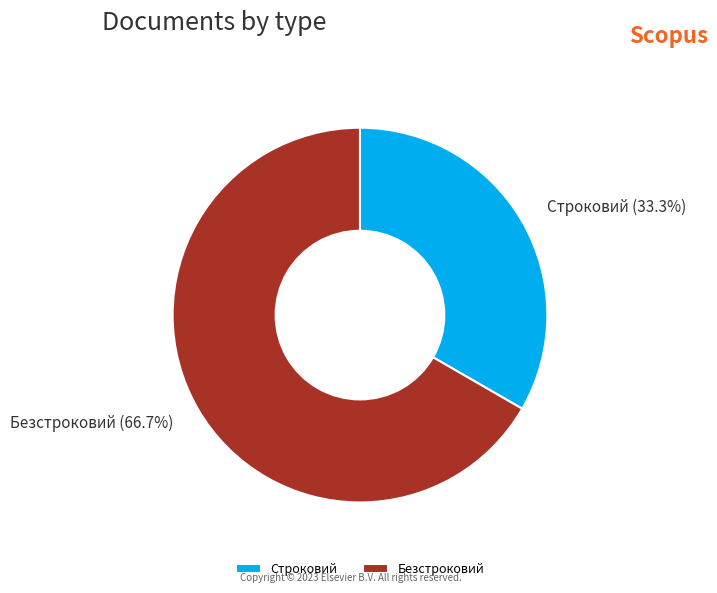

Count the number of slices in the pie.

2